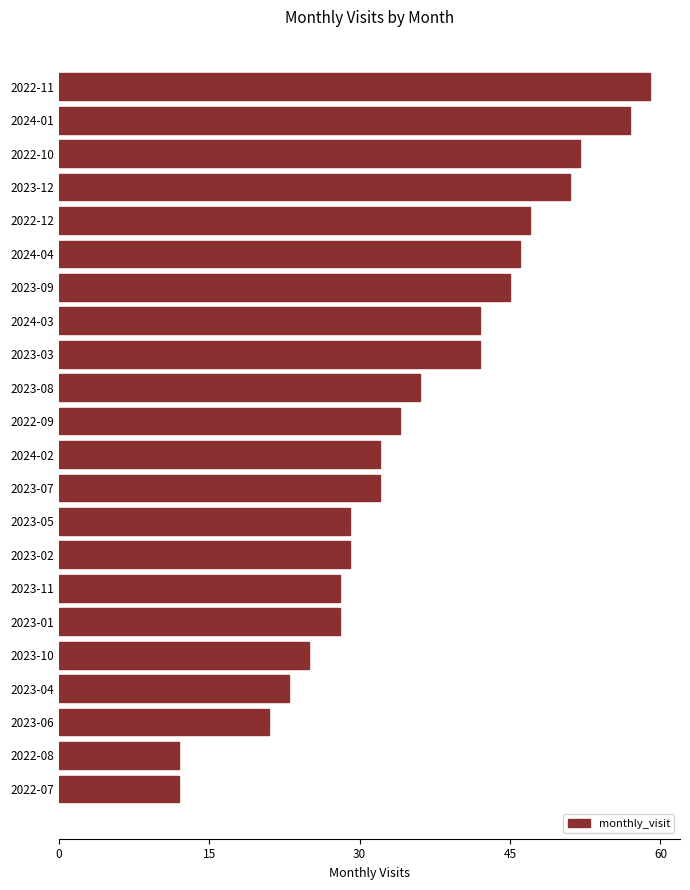

How many data points does each series have?

22